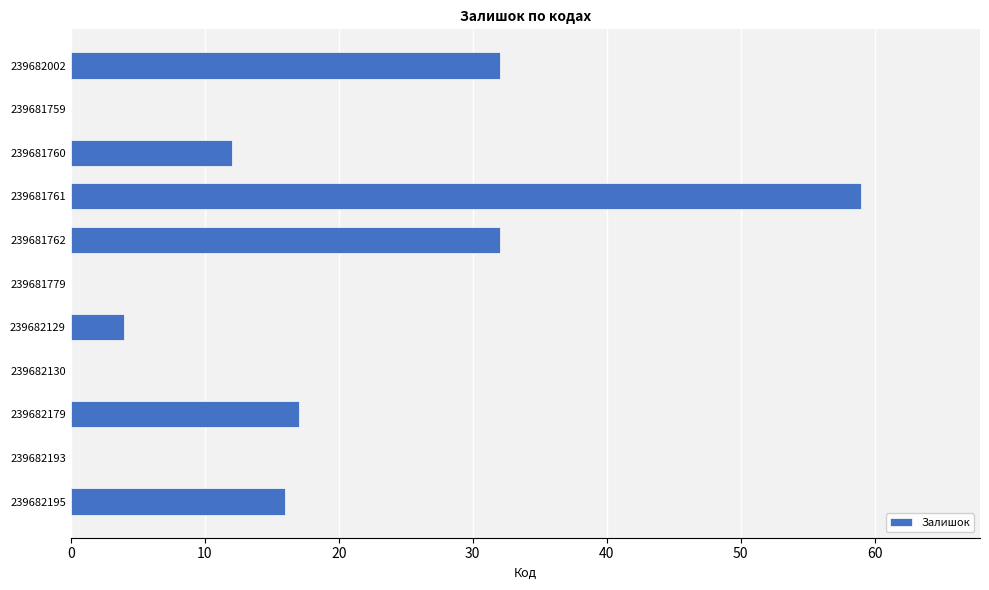

Are the bars grouped side by side (vs. stacked)?

No